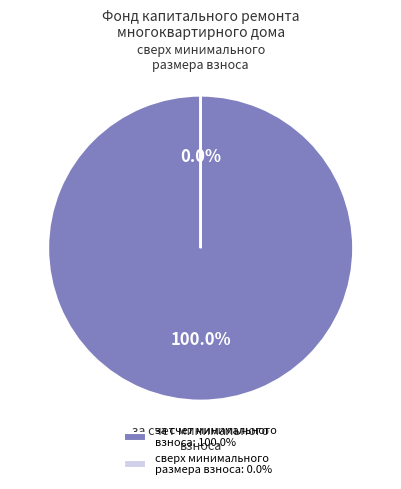

Combined, what portion of the pie is за счет минимального взноса and сверх минимального размера взноса?

100.0%